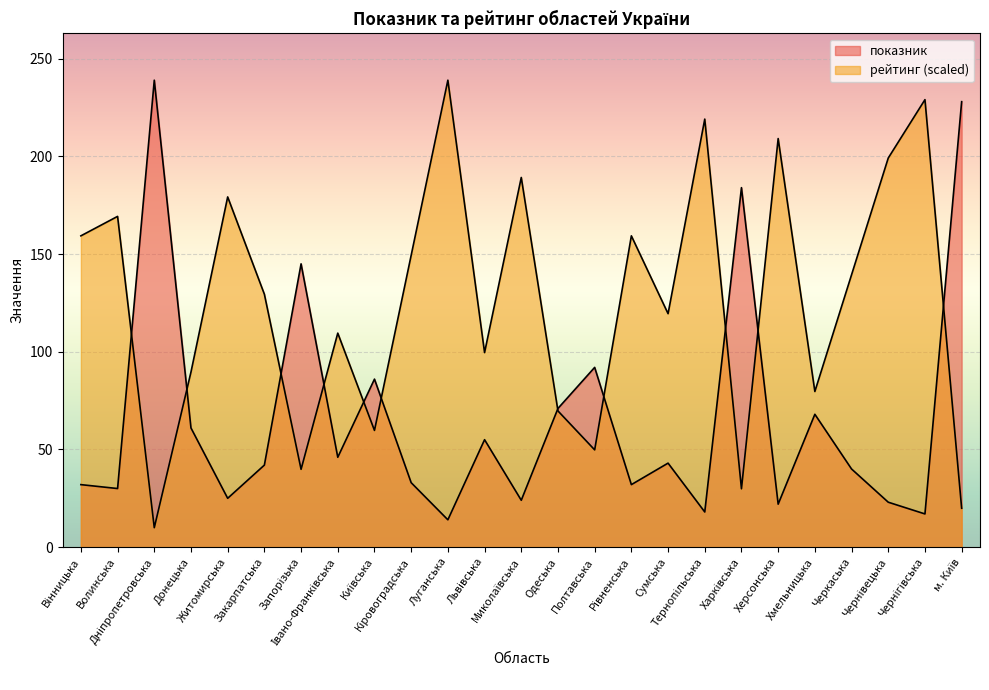

In рейтинг, how many points are higher than both neighbors (excluding endpoints)?

9